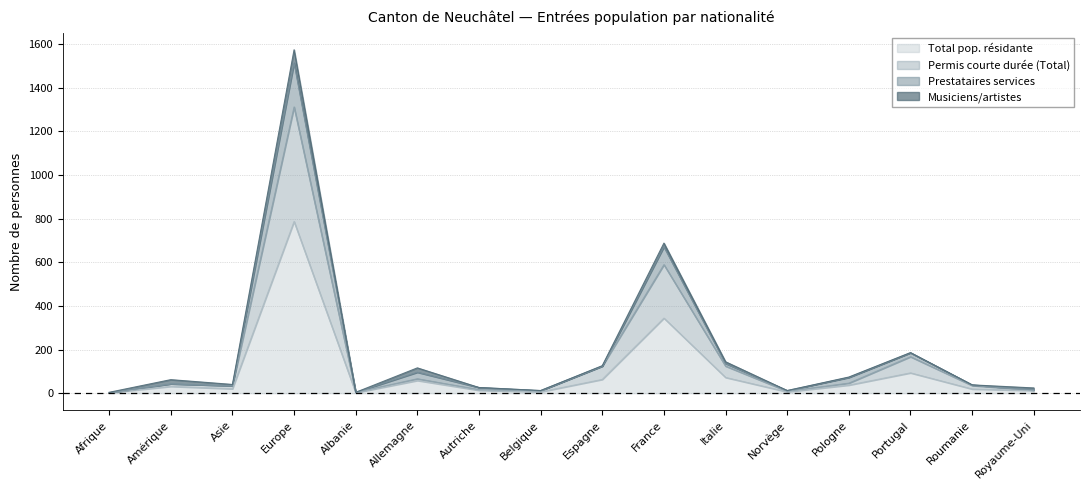

True or false: Total pop. résidante and Prestataires services cross at least once.

False